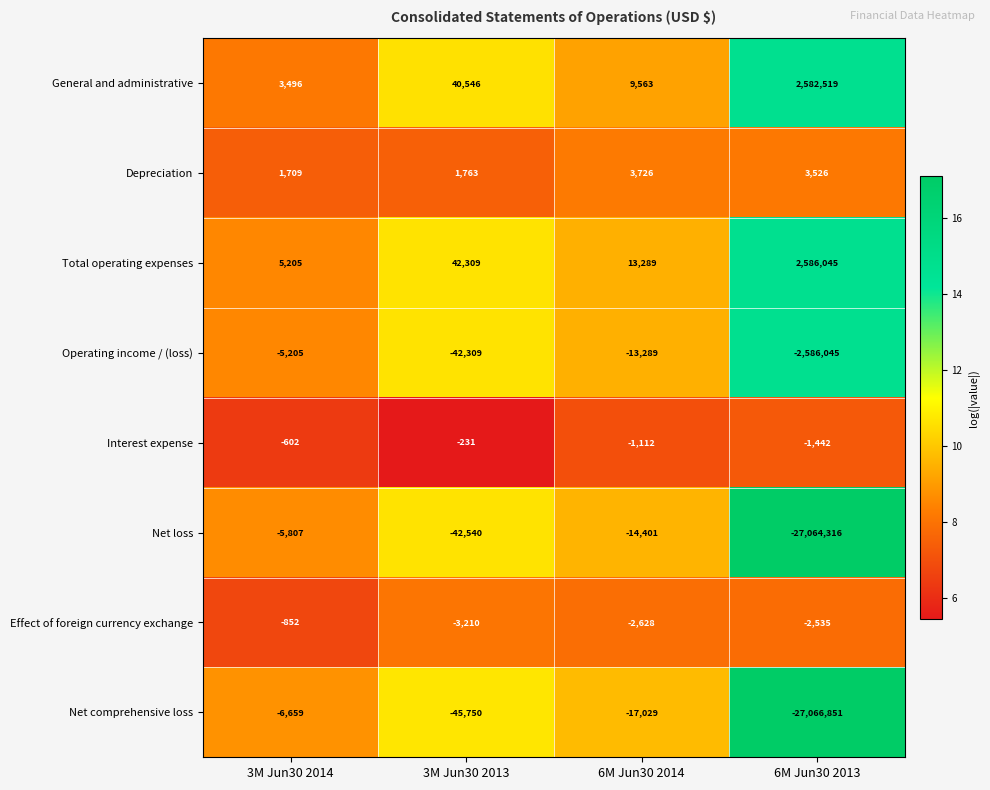

How many series are shown in this chart?

8